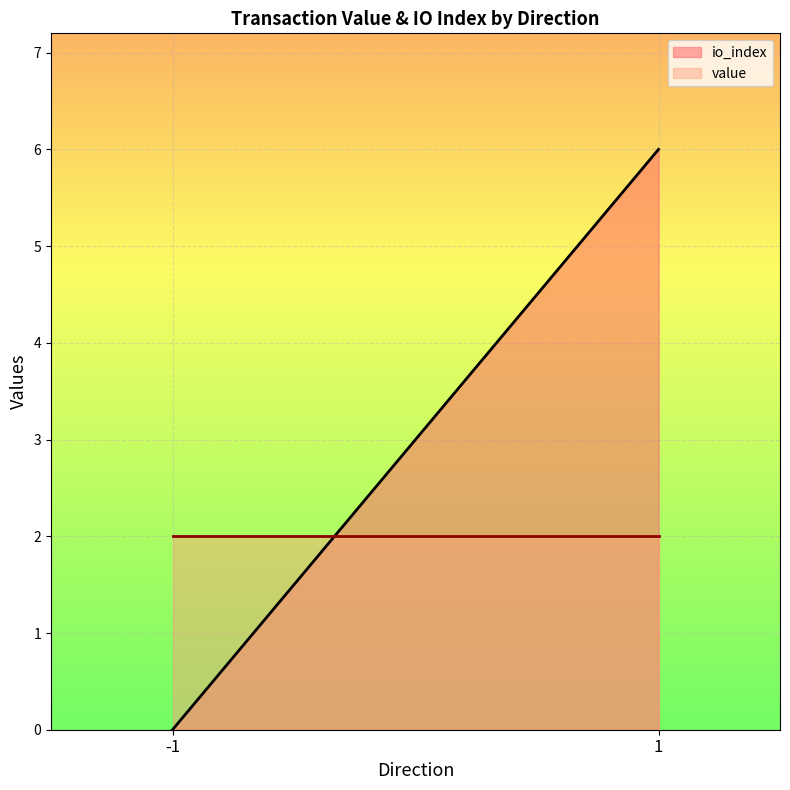

What is the average value of the io_index series?

3.0